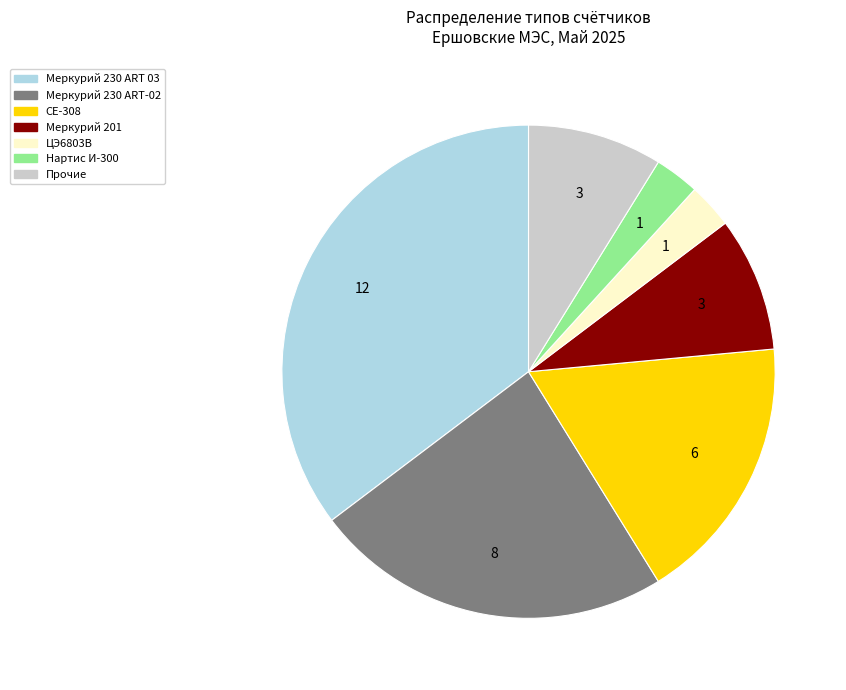

Does any single category account for the majority?

No